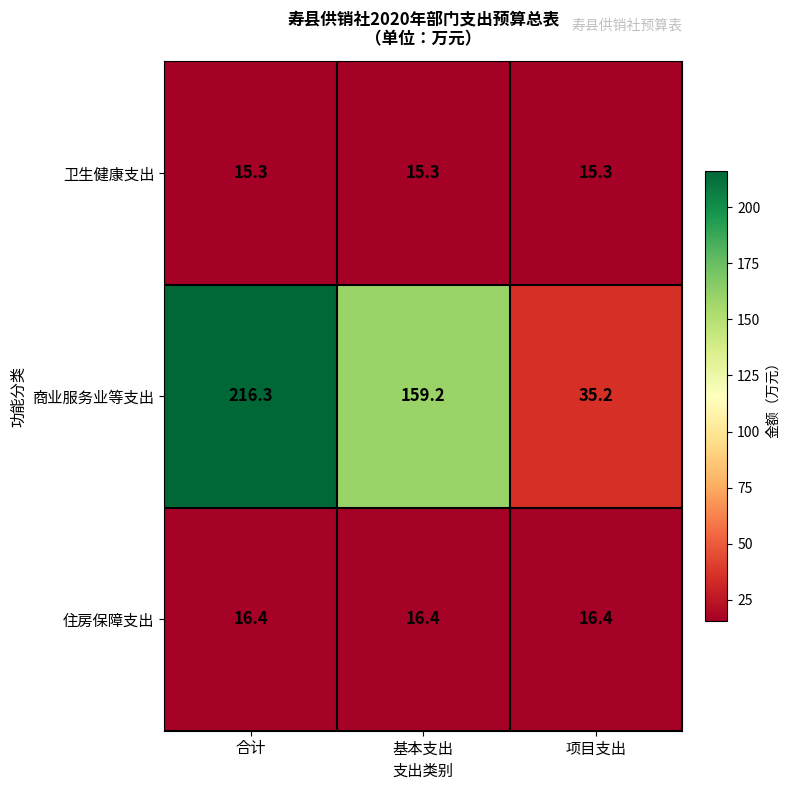

Reading right to left, list all the values displayed in this chart.

卫生健康支出: 项目支出=15.3	基本支出=15.3	合计=15.3
商业服务业等支出: 项目支出=35.2	基本支出=159.2	合计=216.3
住房保障支出: 项目支出=16.4	基本支出=16.4	合计=16.4